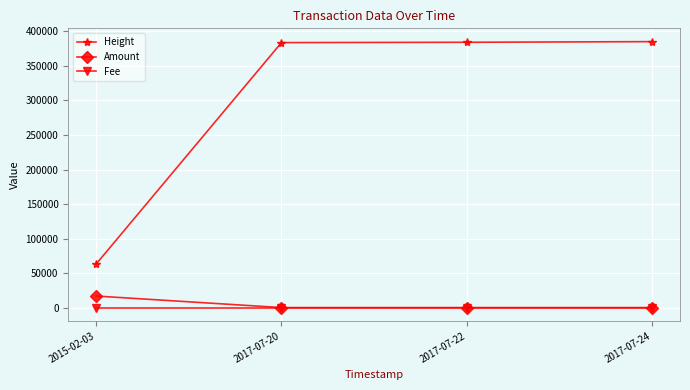

The value of Amount at 2017-07-20 is 0. True or false?

True